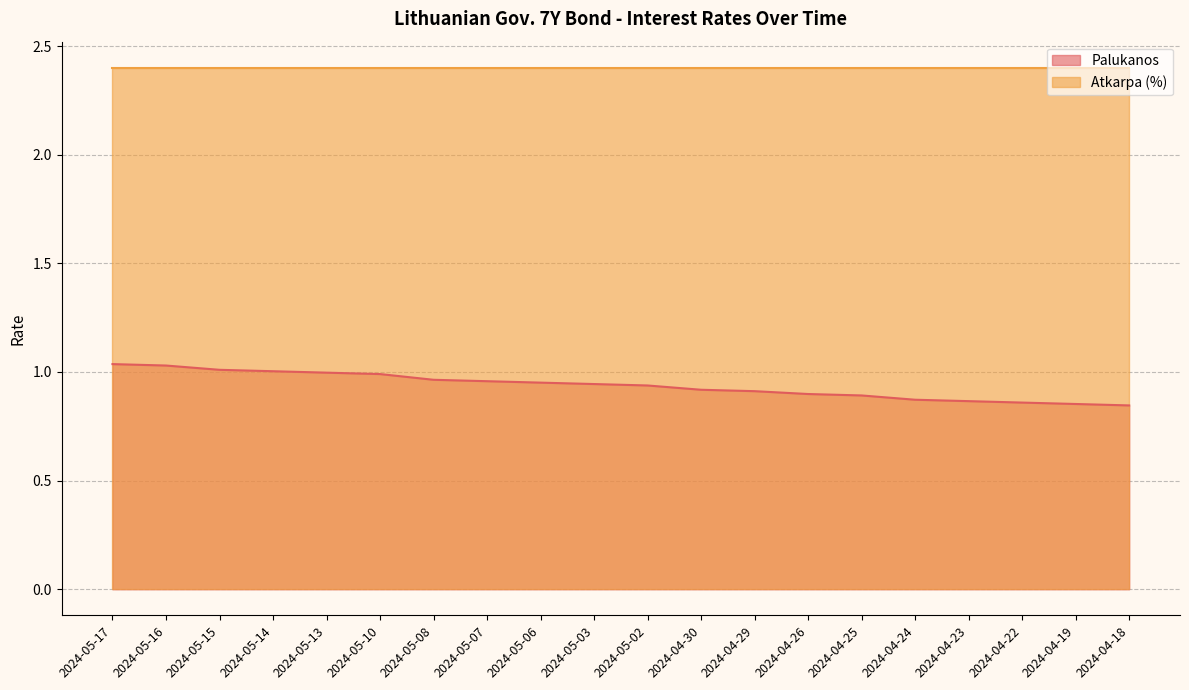

The chart shows a value of 0.3 at 2024-04-30. True or false?

False